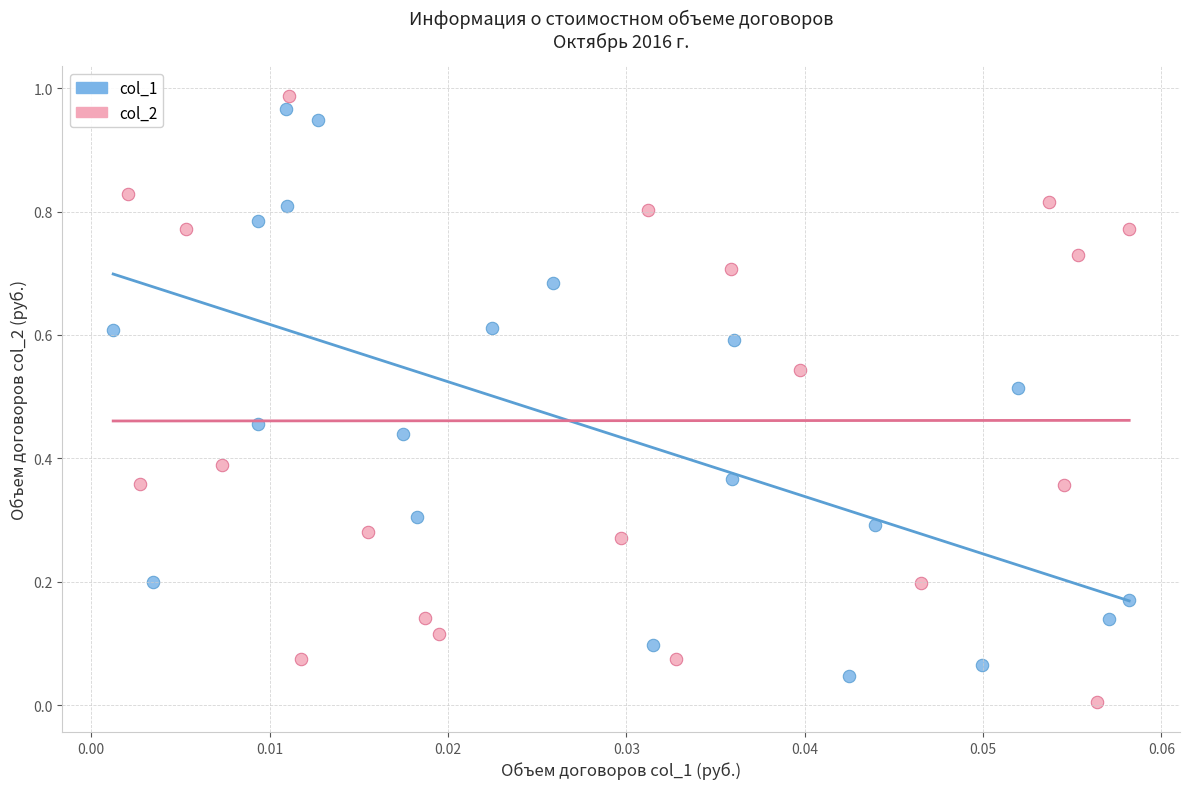

Which series reaches the minimum Y coordinate?

col_2